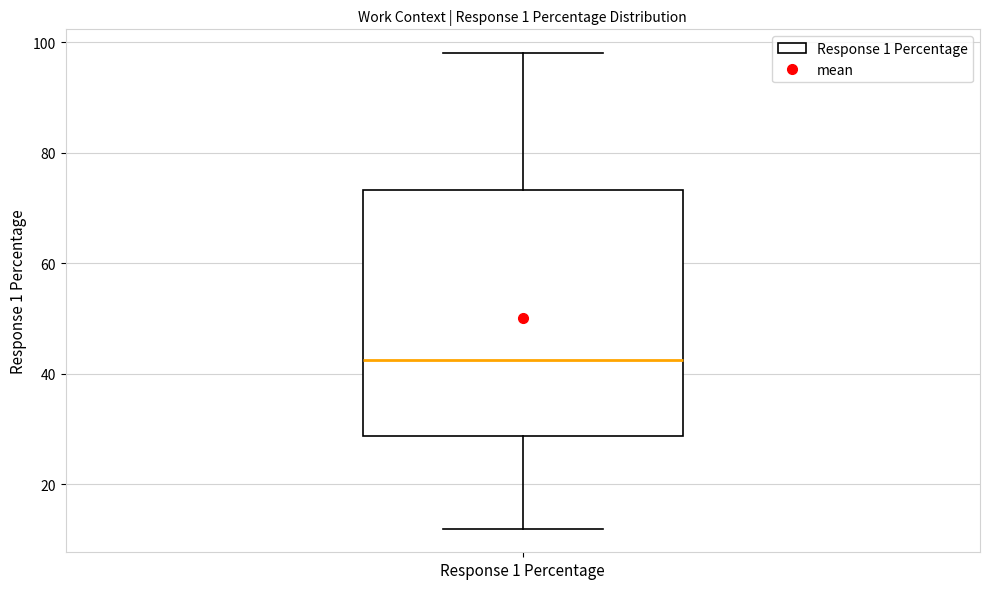

Transcribe this box plot: give where the median line is, the range the box spans, and where the two whiskers end, as read against the y-axis. The values are not printed on the chart, so give them approximately, as read against the axis.

median 42, box 28 to 74, whiskers 12 to 98